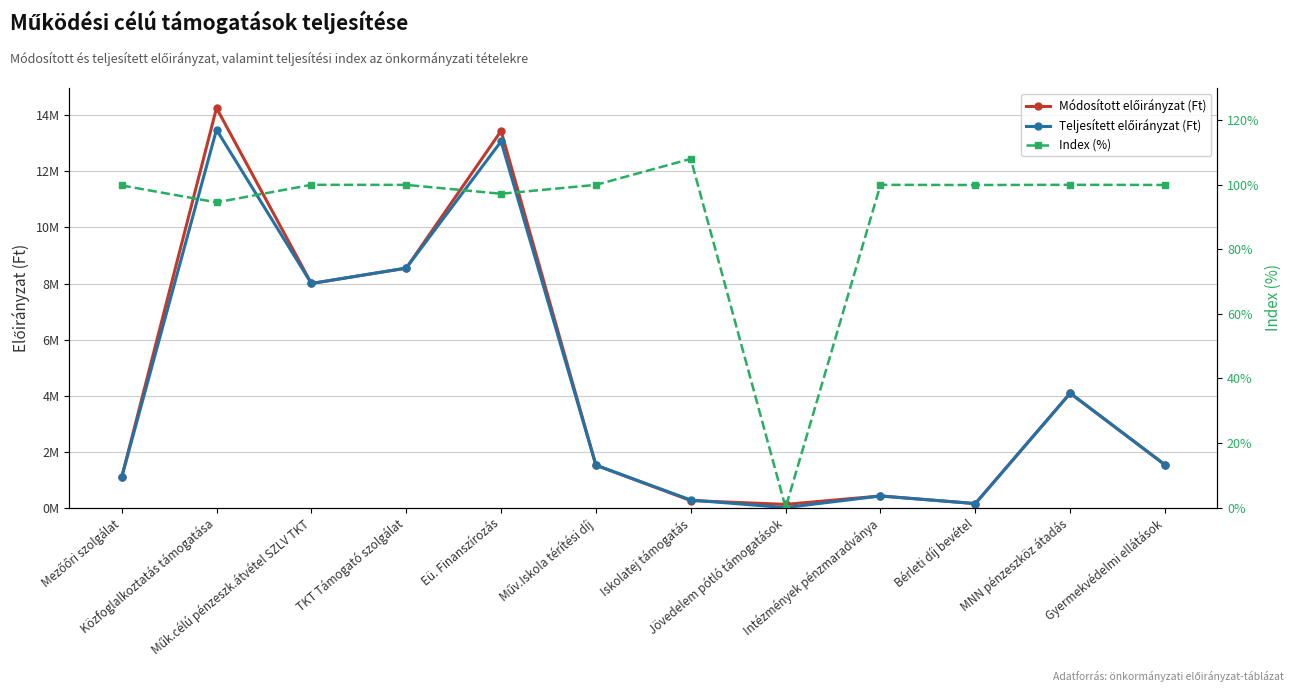

List the labels in order of Index (%) value, largest first.

Iskolatej támogatás, MNN pénzeszköz átadás, Műk.célú pénzeszk.átvétel SZLV TKT, Intézmények pénzmaradványa, Műv.Iskola térítési díj, TKT Támogató szolgálat, Gyermekvédelmi ellátások, Bérleti díj bevétel, Mezőőri szolgálat, Eü. Finanszírozás, Közfoglalkoztatás támogatása, Jövedelem pótló támogatások